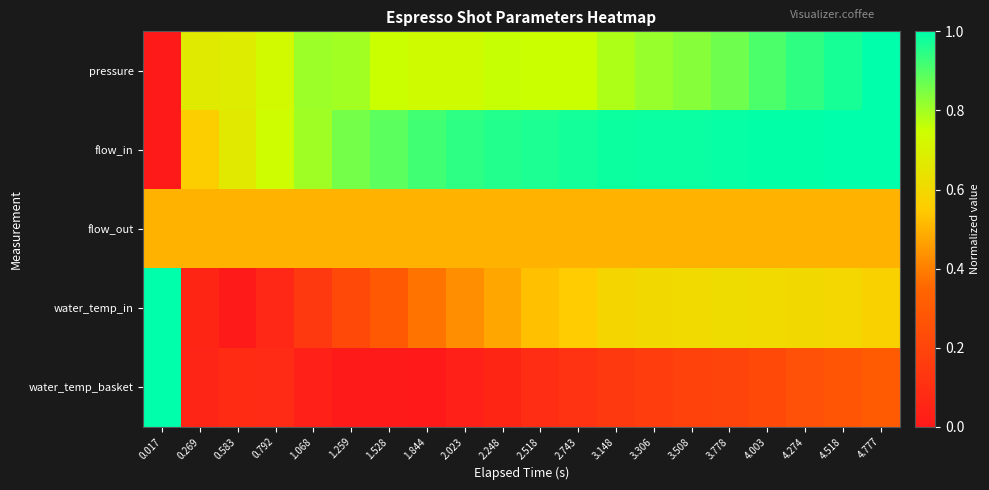

At how many categories does at least one series exceed 0?

20